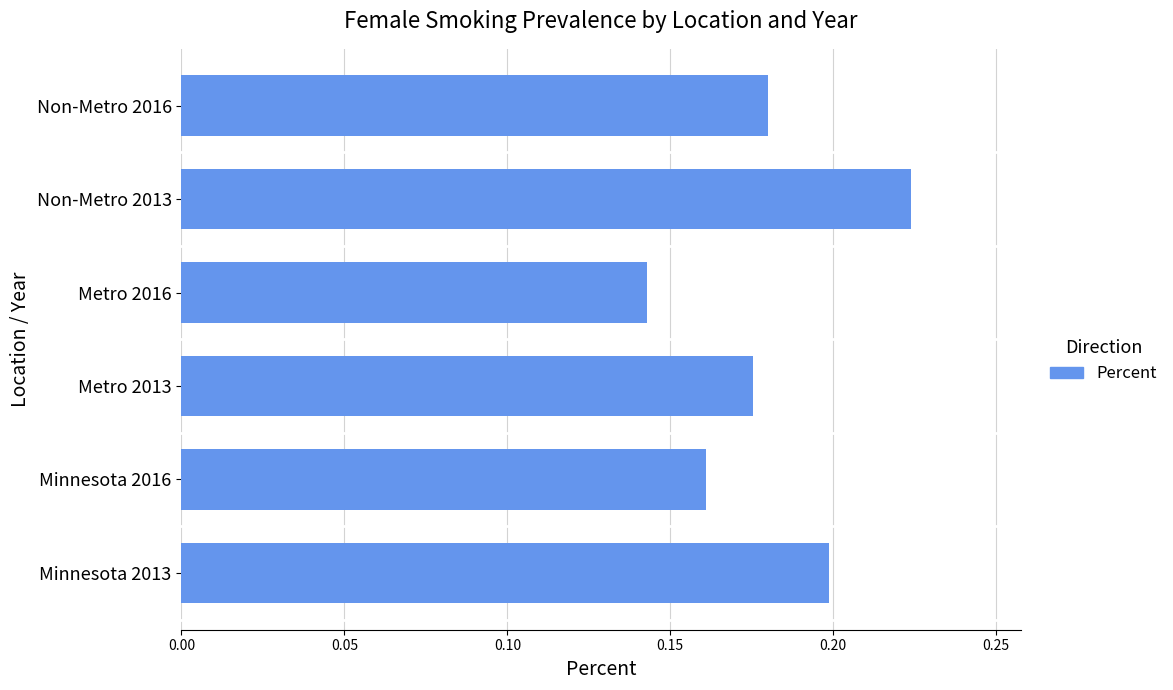

Count the number of categories in the chart.

6